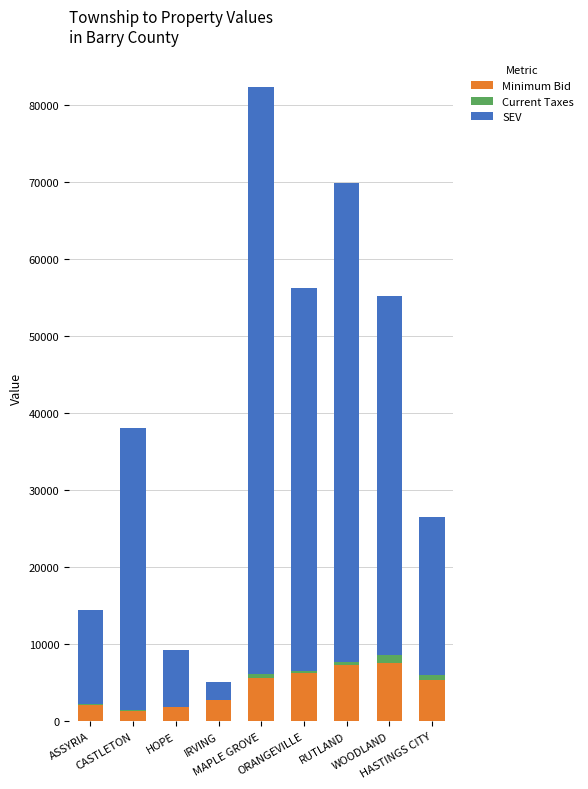

How many distinct data groups are displayed?

3